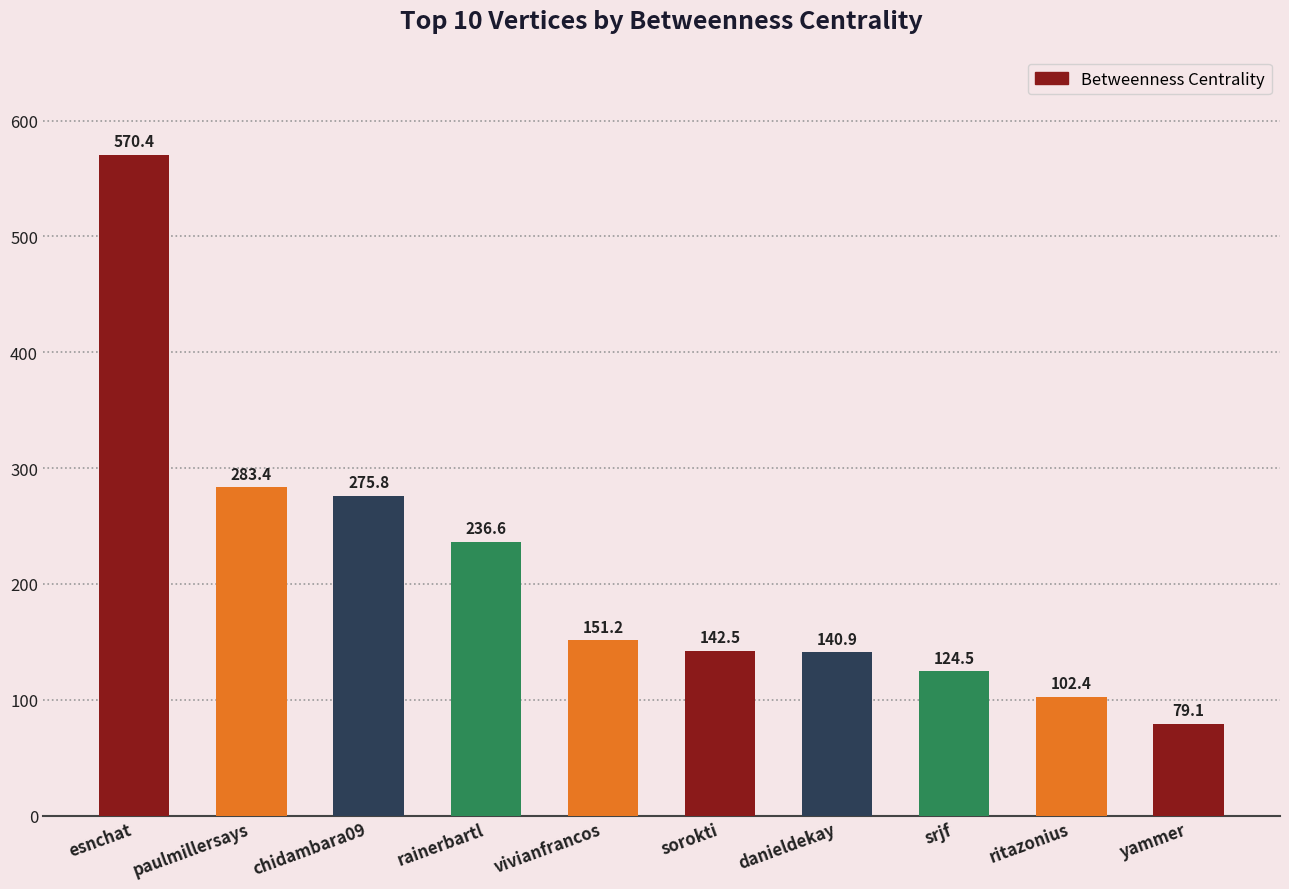

How many bars are there in total?

10